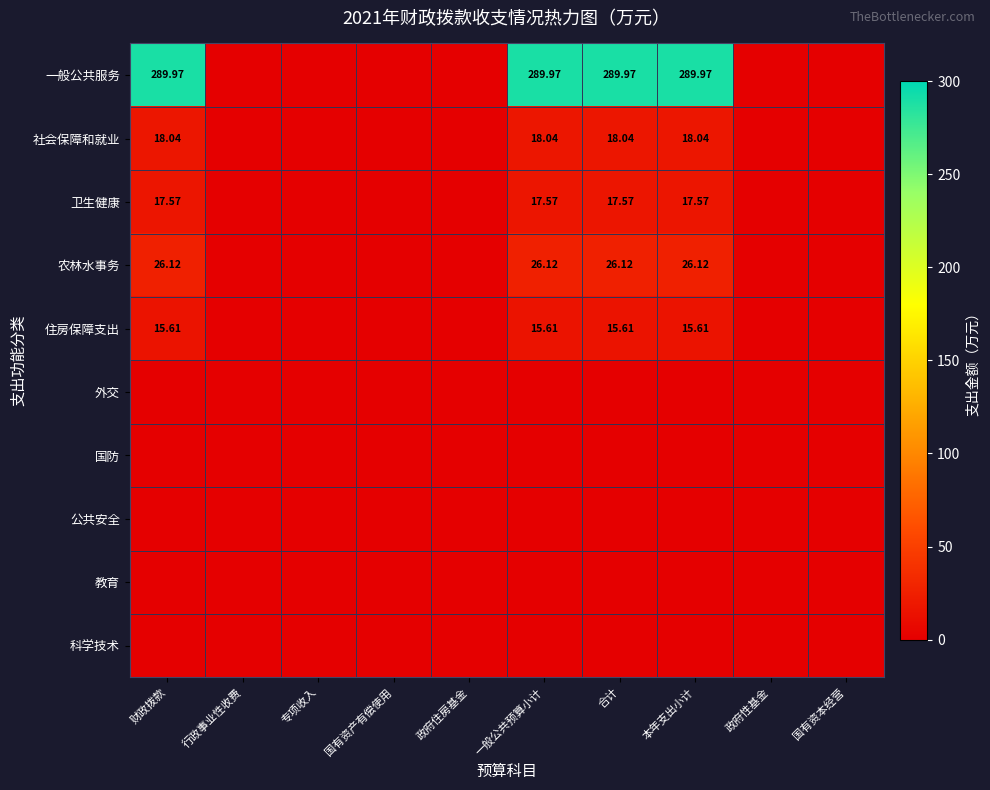

Count the number of data series in this chart.

10